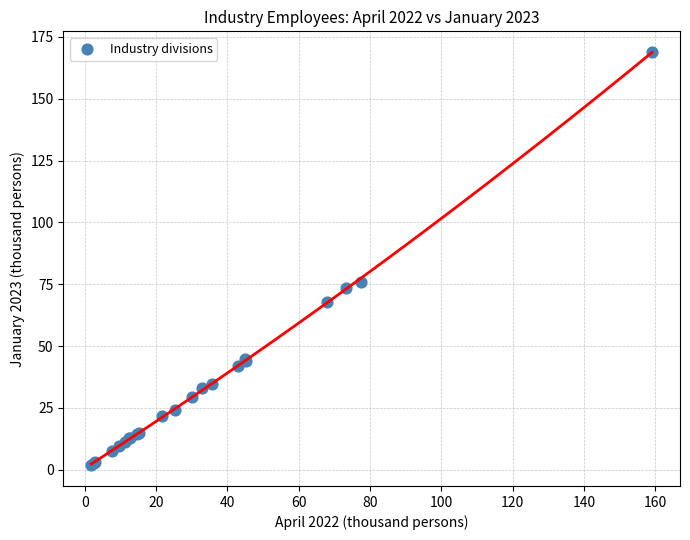

What Y value in the scatter plot is closest to 85?

75.9